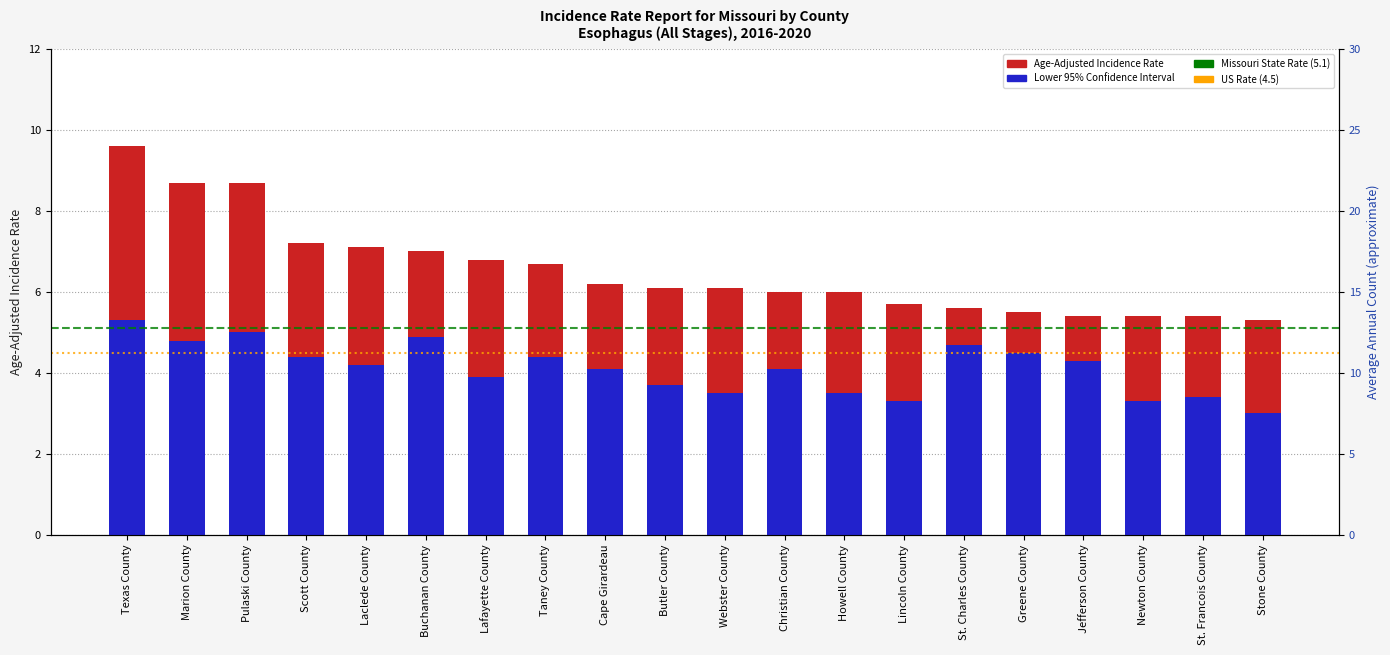

How many bars are there in total?

40